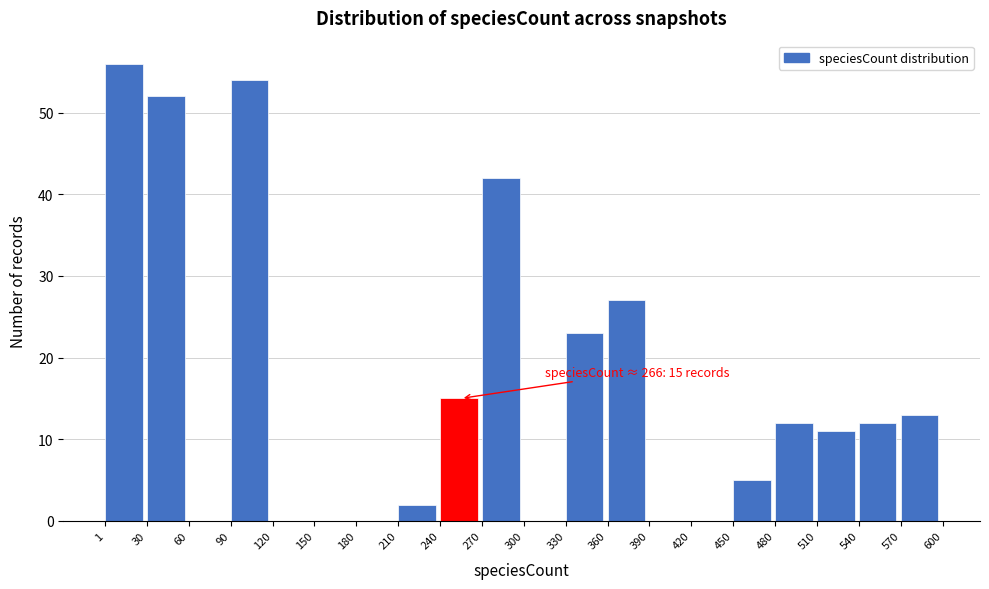

Over which range of the x-axis is the bar tallest?

1 to 30